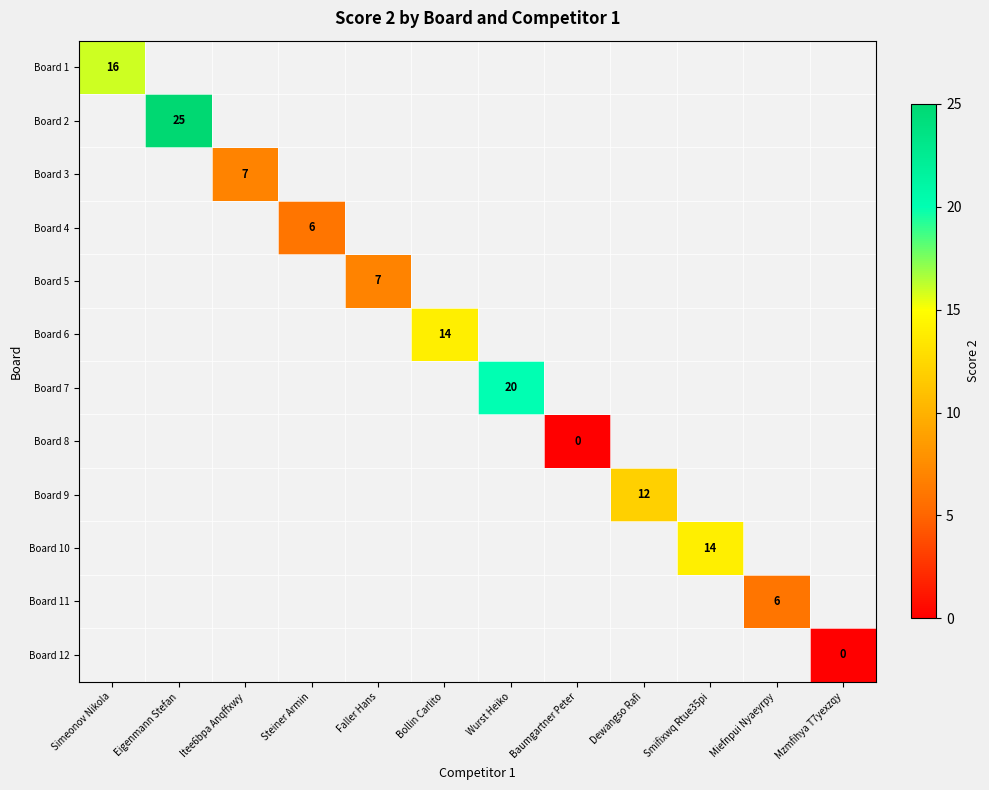

Is it true that Board 6 equals 19 at Bollin Carlito?

False